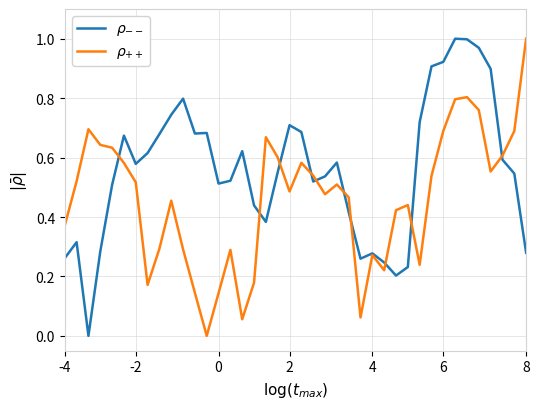

True or false: $\rho_{--}$ and $\rho_{++}$ intersect in this chart.

True